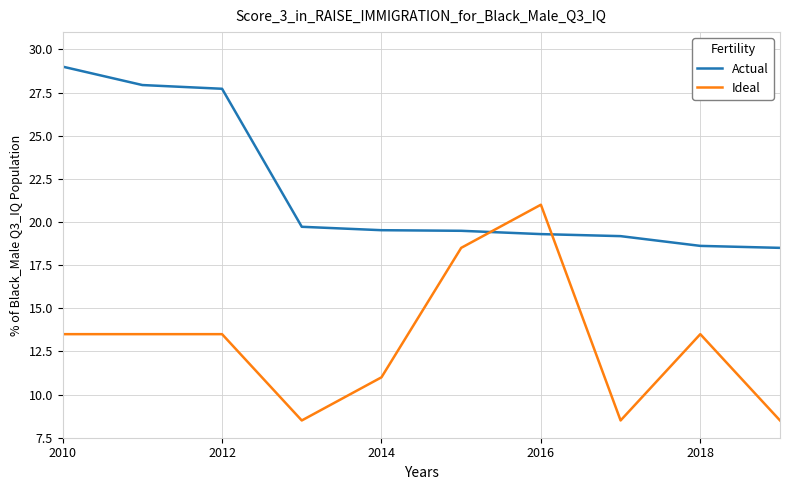

What is the difference between the maximum and minimum values in the Ideal series?

12.5